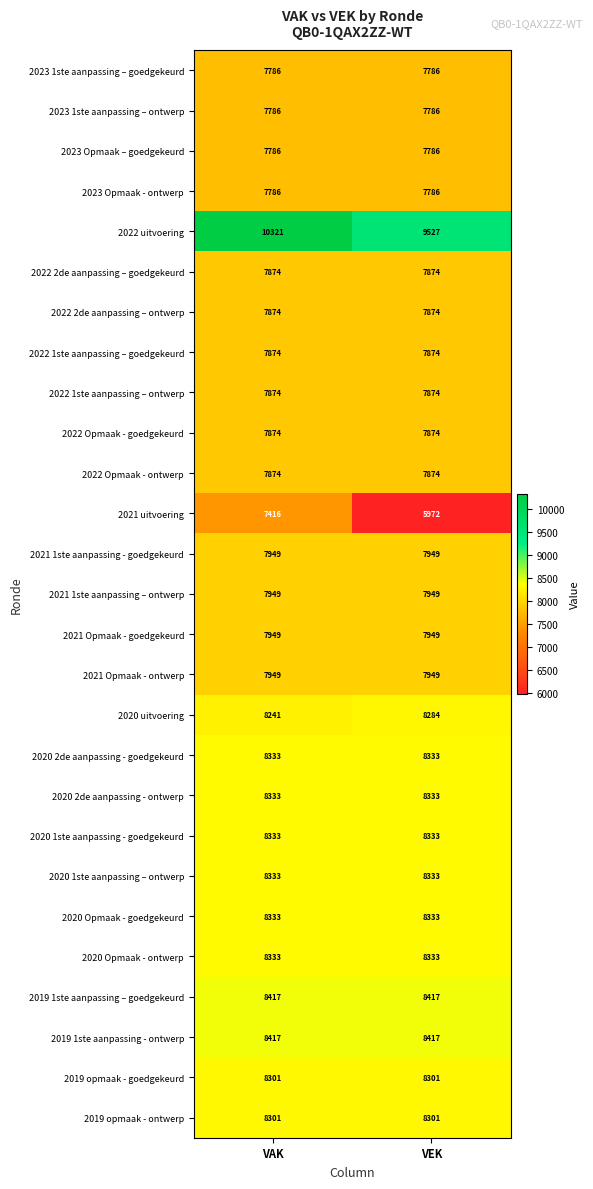

Read the 2022 2de aanpassing – goedgekeurd value at VAK.

7874